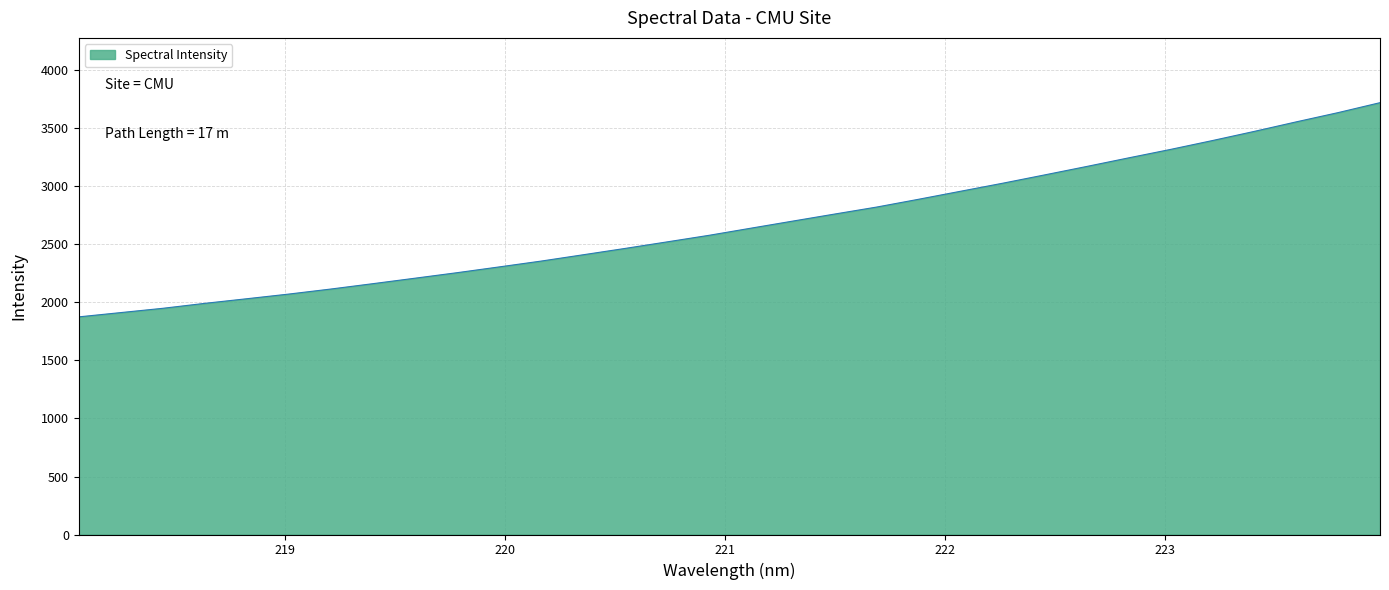

What is the difference between the maximum and minimum values?

1846.6